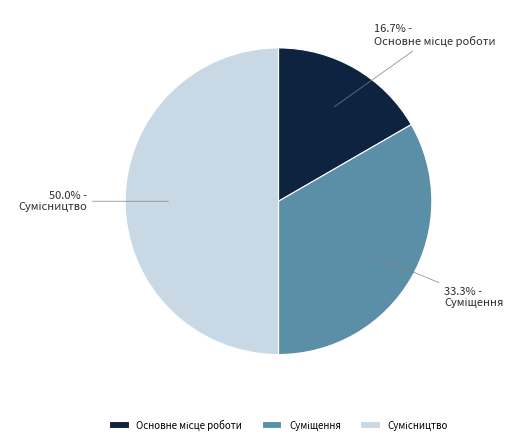

To the nearest percent, what is the difference between the Суміщення and Основне місце роботи slice percentages?

17%